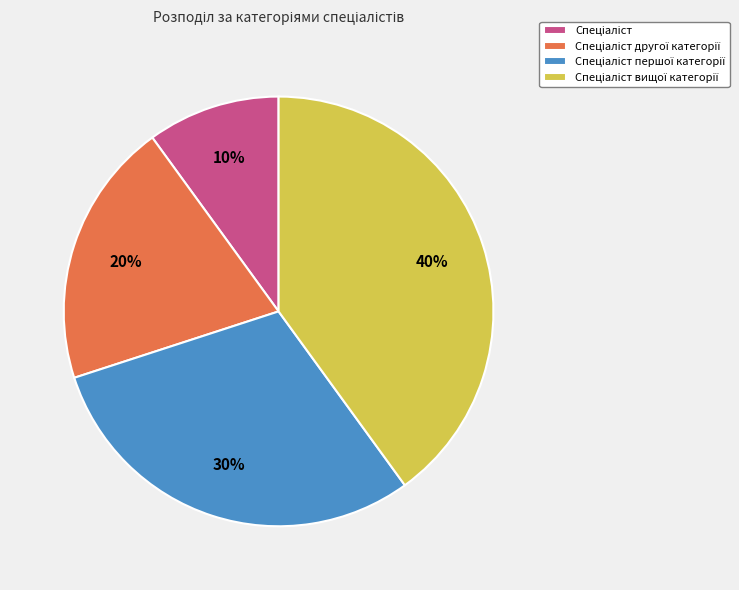

Is there a majority slice in this chart?

No